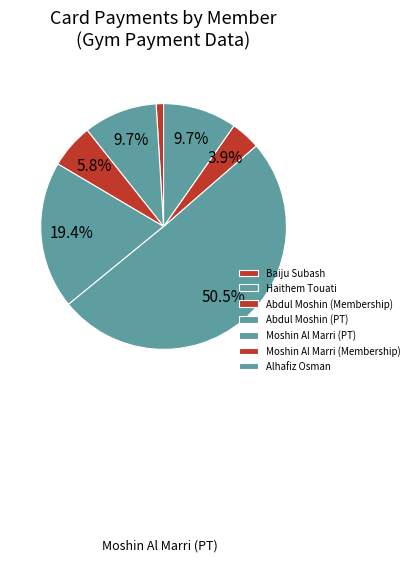

What is the majority slice?

Moshin Al Marri (PT)